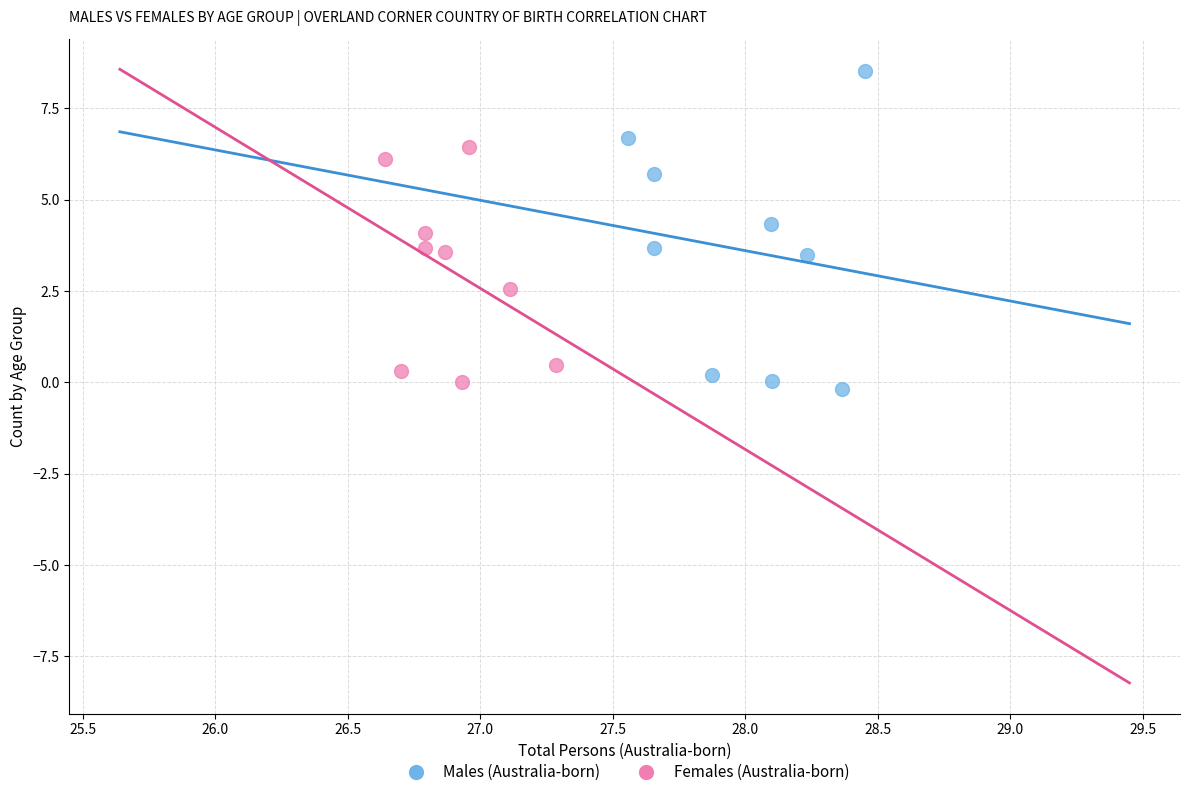

Which series has the largest Y range (max minus min)?

Males (Australia-born)